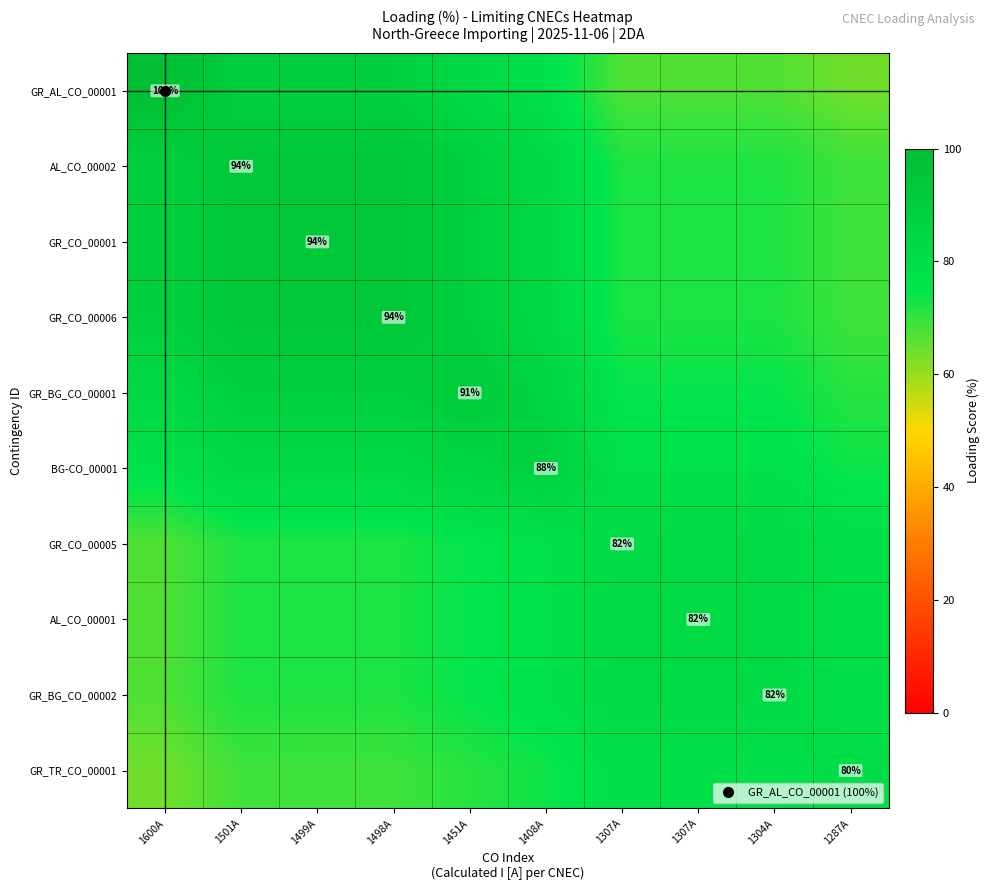

At how many categories does at least one series exceed 81?

9